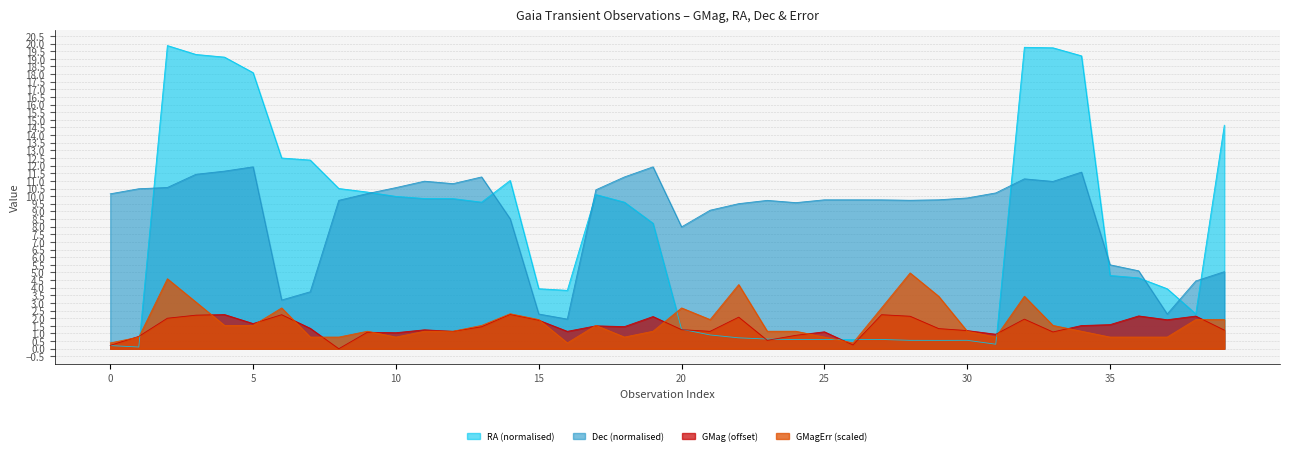

What is the greatest value displayed?

19.9